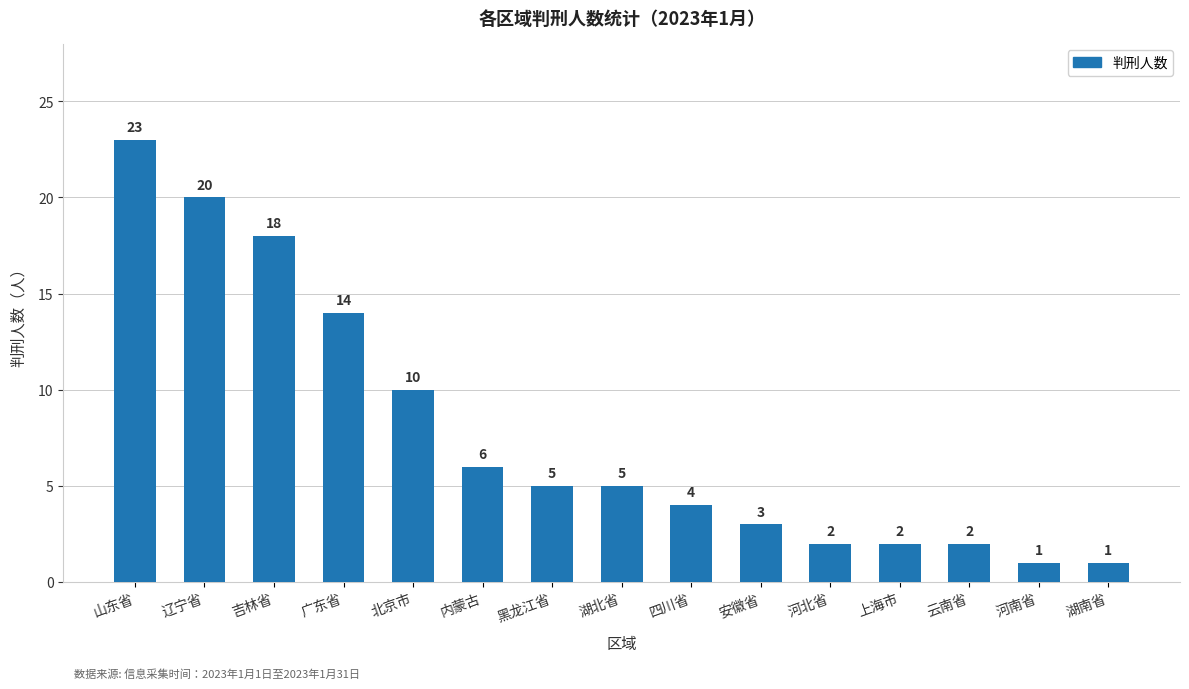

Where does the data first go above 5?

山东省